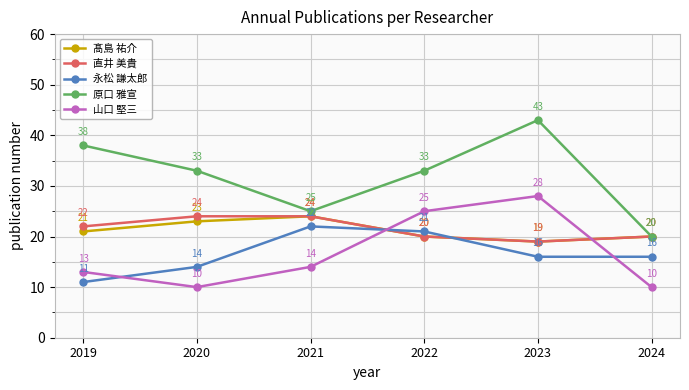

Count the number of data series in this chart.

5